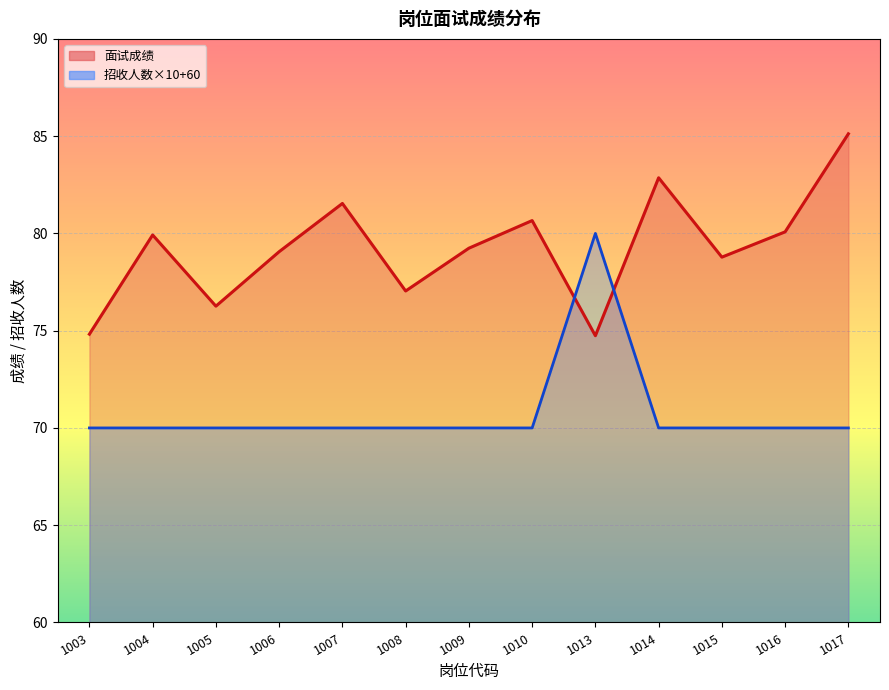

Which series has the largest range (max minus min)?

面试成绩